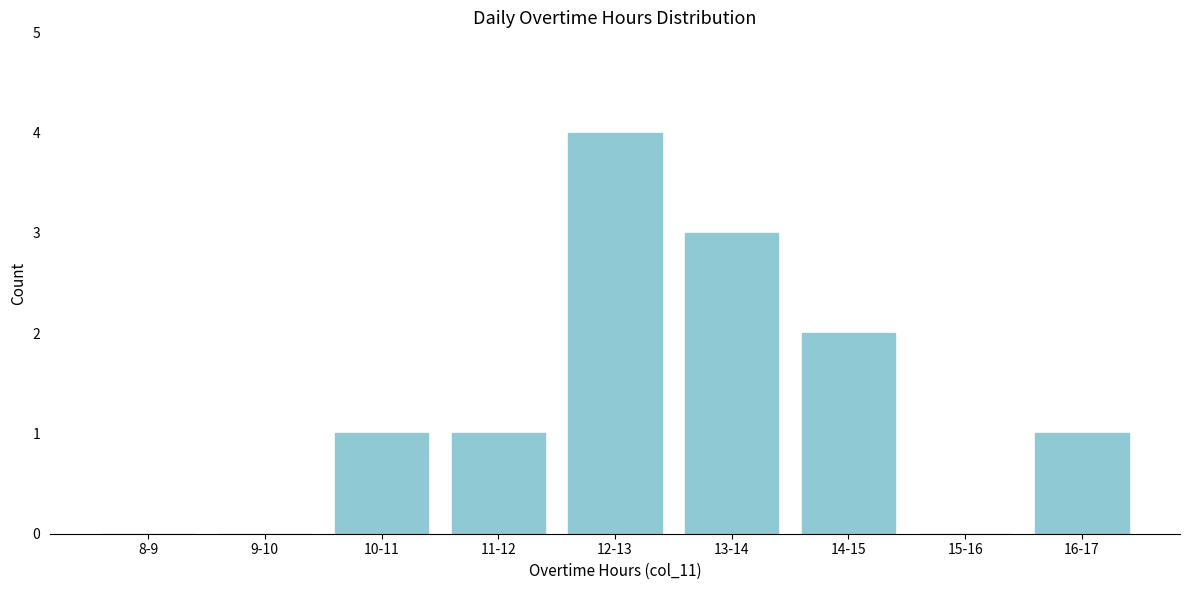

Reading left to right, extract all data points from this chart.

8-9=0	9-10=0	10-11=1	11-12=1	12-13=4	13-14=3	14-15=2	15-16=0	16-17=1